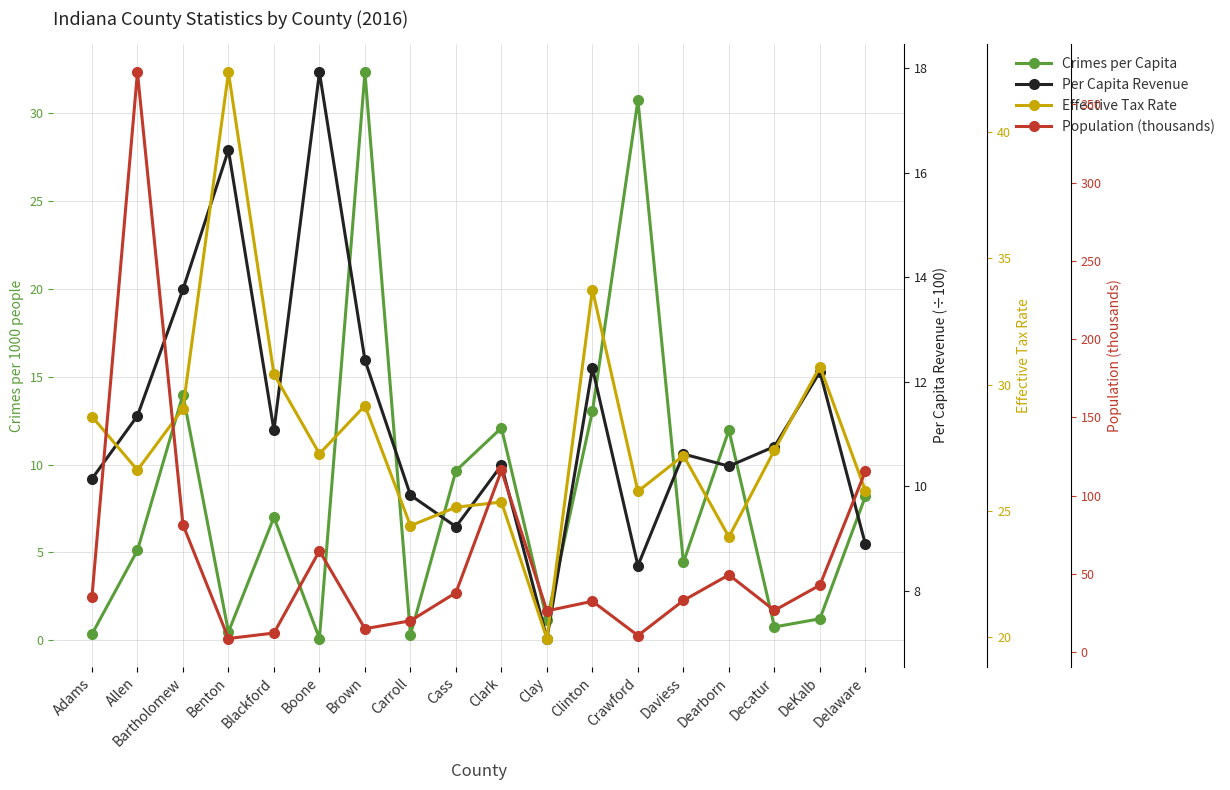

How many values in the Population (thousands) series are below 35?

9